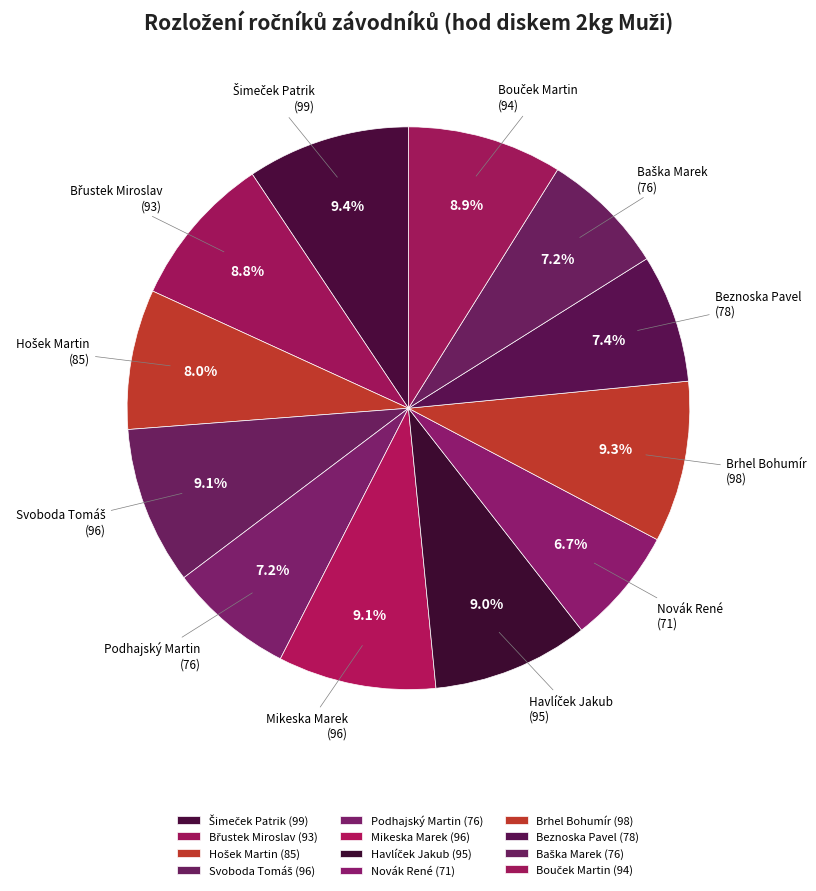

Is there any slice that represents more than half of the pie?

No